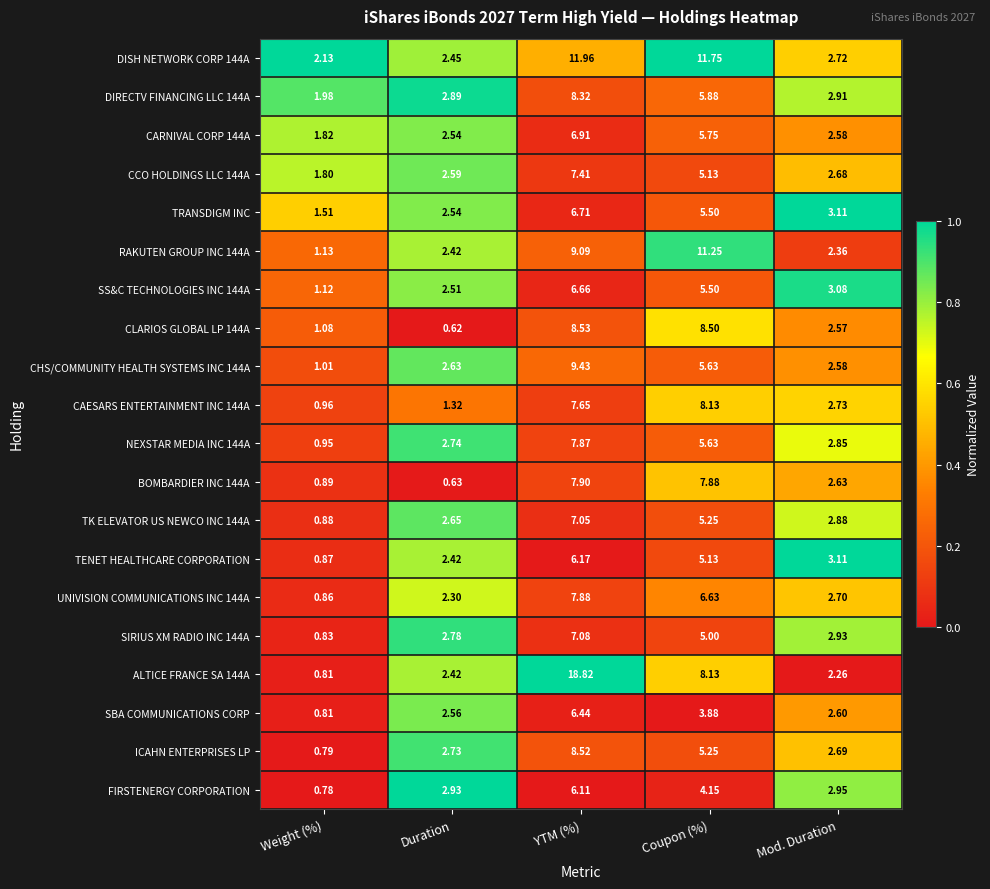

At which label does UNIVISION COMMUNICATIONS INC 144A first exceed 2?

Duration